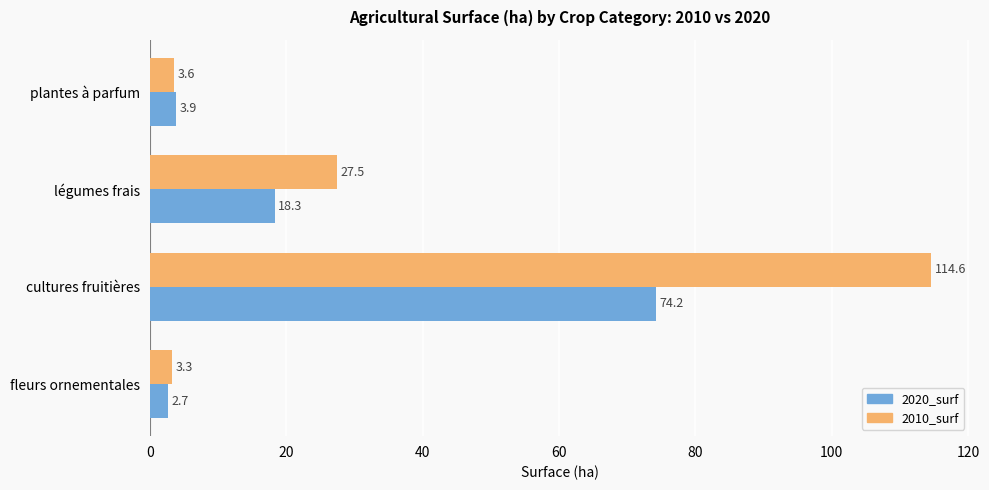

Rank the series by their average value, from lowest to highest.

2020_surf, 2010_surf